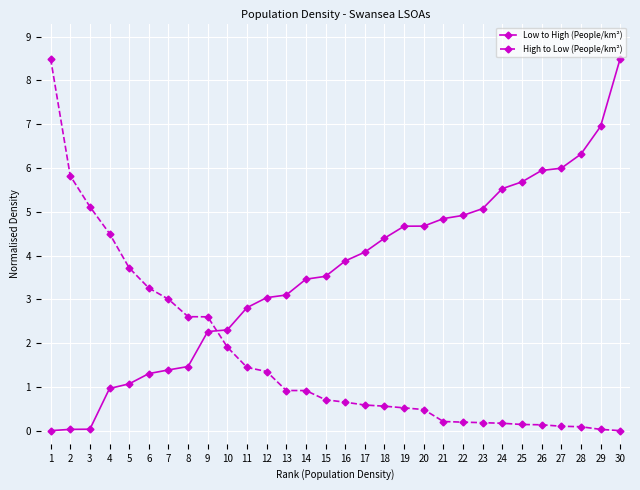

Is this an area chart (filled region under the line)?

No